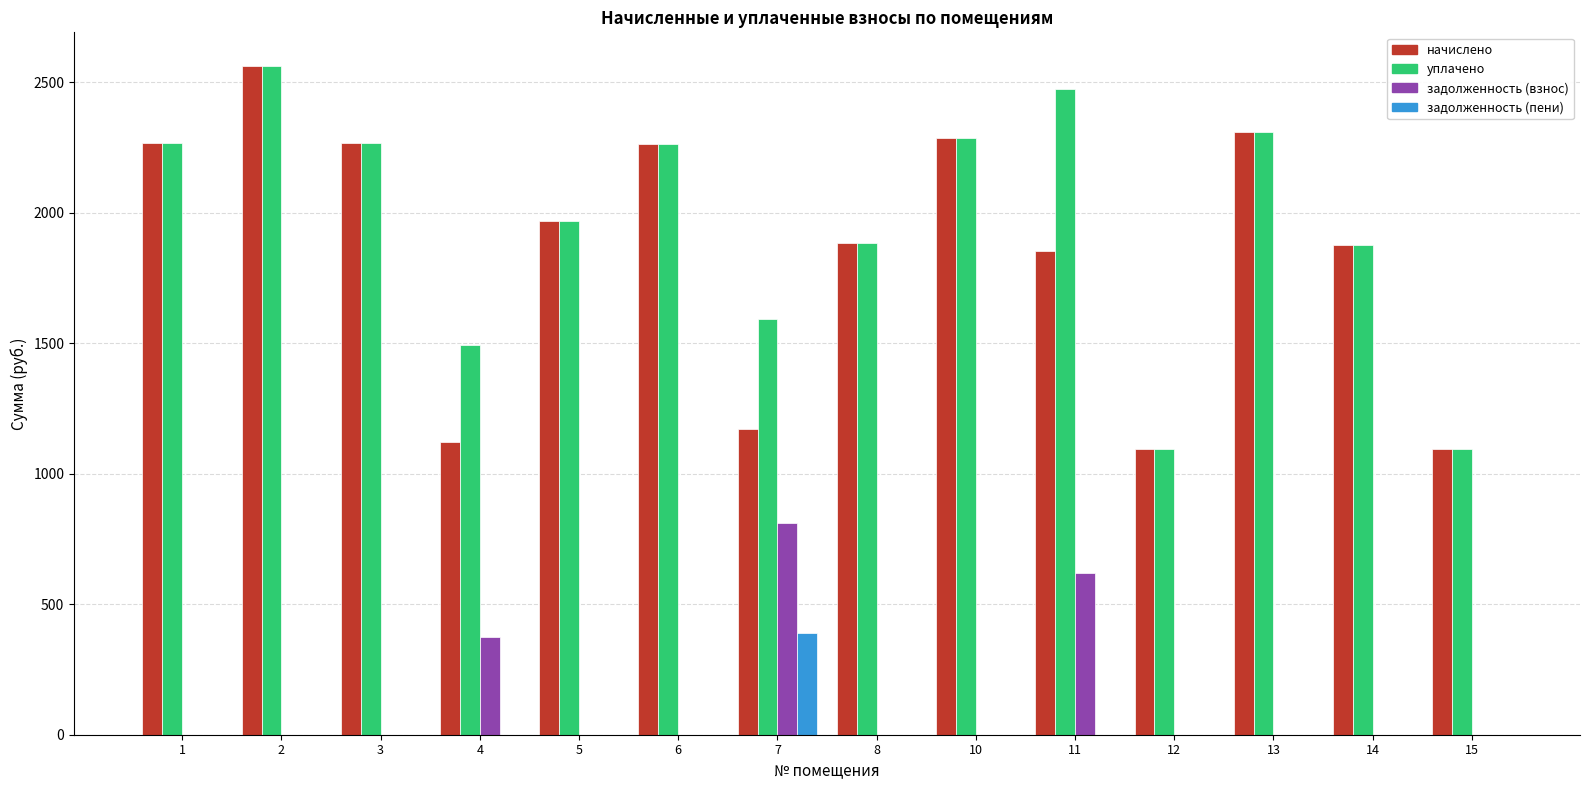

What is the total value across all series at 4?

2989.0